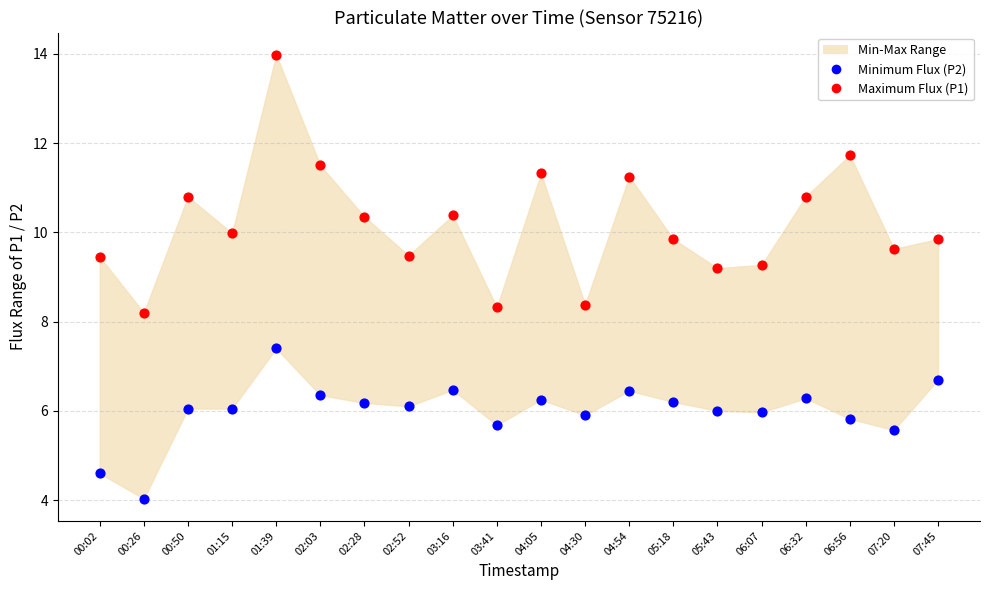

Which series has the widest spread of Y values?

Maximum Flux (P1)